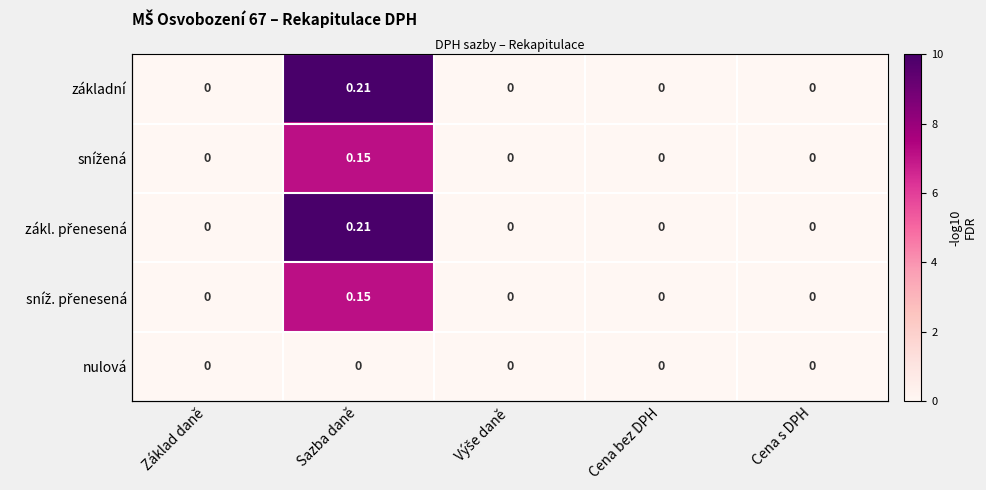

At Výše daně, list the series in order from smallest to largest.

základní, snížená, zákl. přenesená, sníž. přenesená, nulová